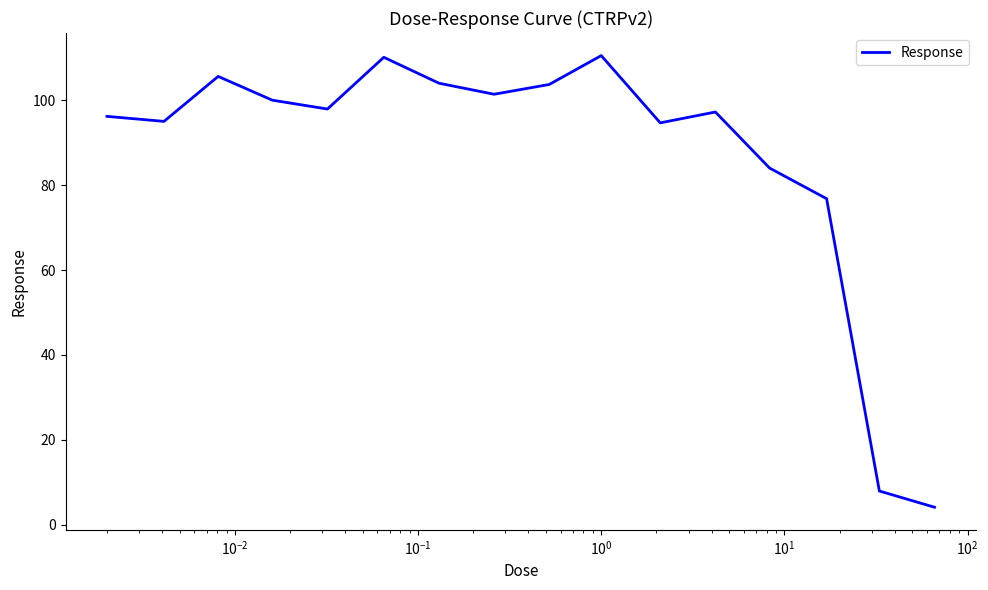

What is the average value?

86.8